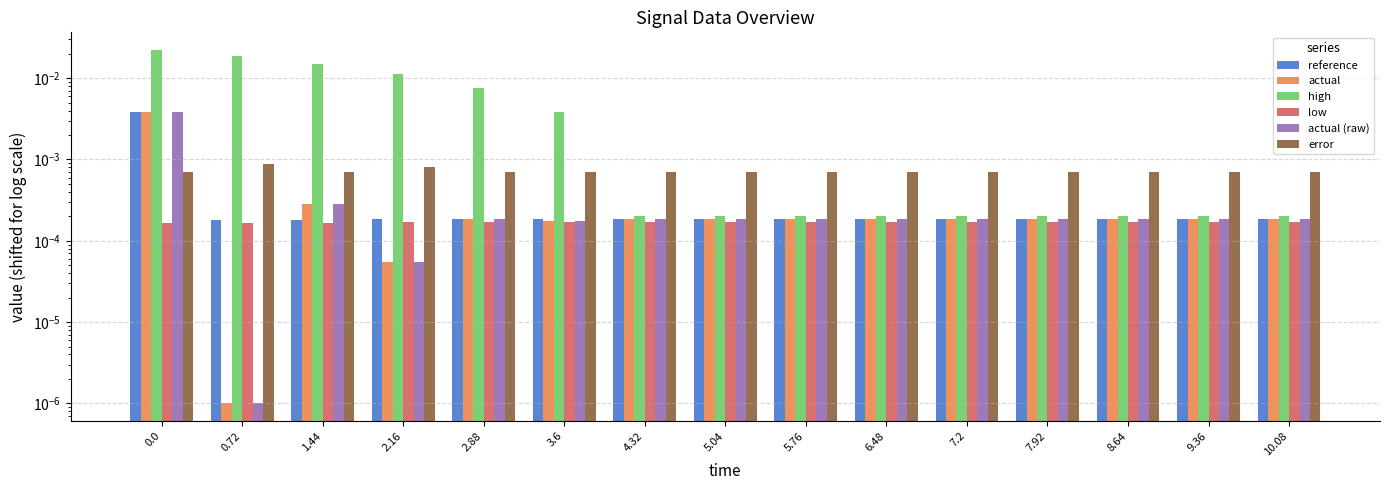

What position from the left is 1.44?

3